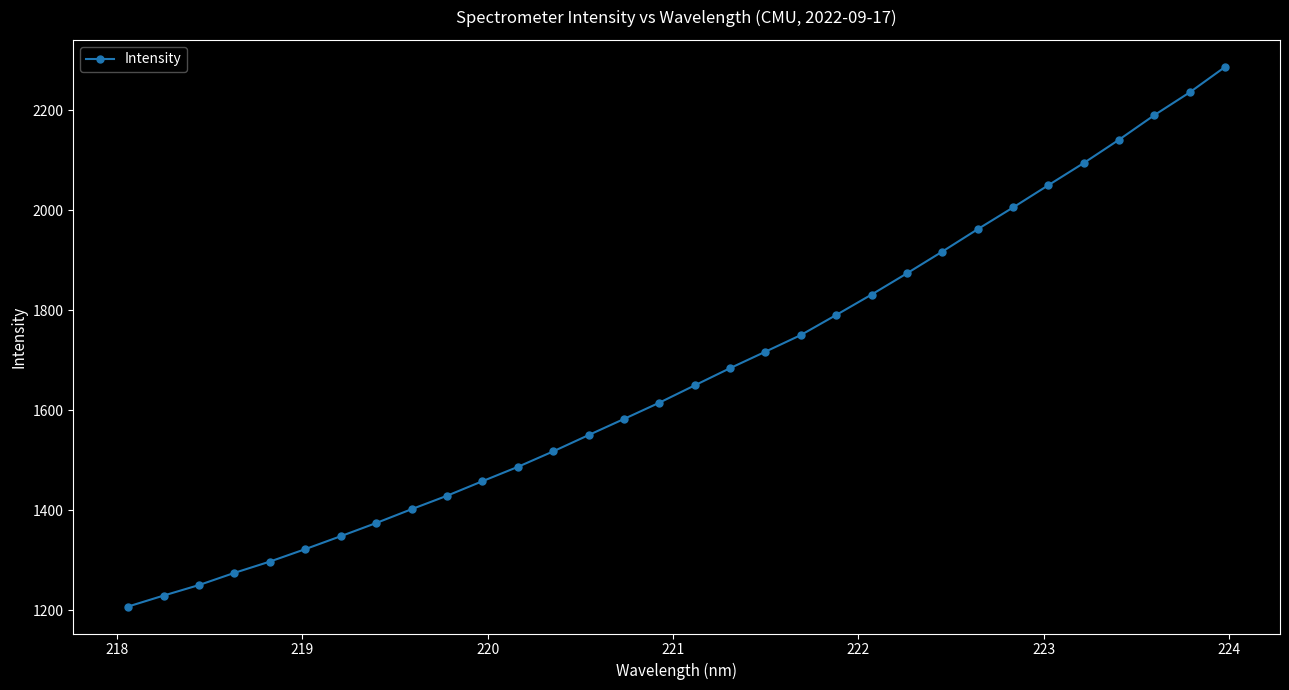

What is the value of the 4th point from the left?

1275.0